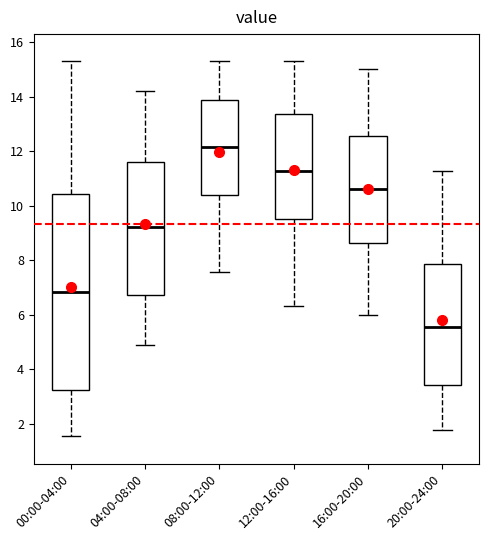

Reading left to right, read every box against the y-axis: the position of its median line, the range the box covers, and the ends of its whiskers. The values are not printed on the chart, so give them approximately, as read against the axis.

00:00-04:00: median 6.8, box 3.2 to 10.4, whiskers 1.6 to 15.2
04:00-08:00: median 9.2, box 6.8 to 11.6, whiskers 4.8 to 14.2
08:00-12:00: median 12.2, box 10.4 to 13.8, whiskers 7.6 to 15.2
12:00-16:00: median 11.2, box 9.6 to 13.4, whiskers 6.4 to 15.2
16:00-20:00: median 10.6, box 8.6 to 12.6, whiskers 6.0 to 15.0
20:00-24:00: median 5.6, box 3.4 to 7.8, whiskers 1.8 to 11.2